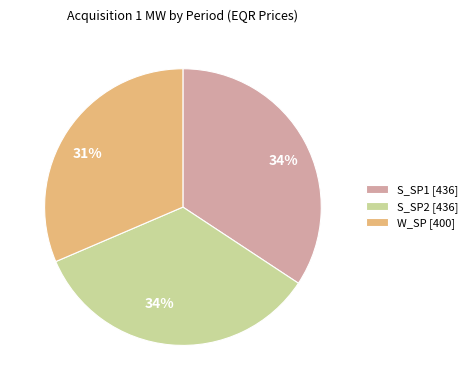

Which slice is the smallest?

W_SP [400]